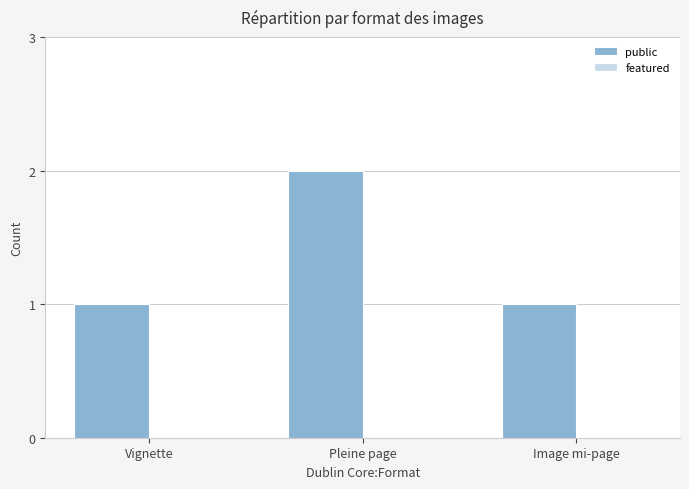

What is the sum of all values?

4